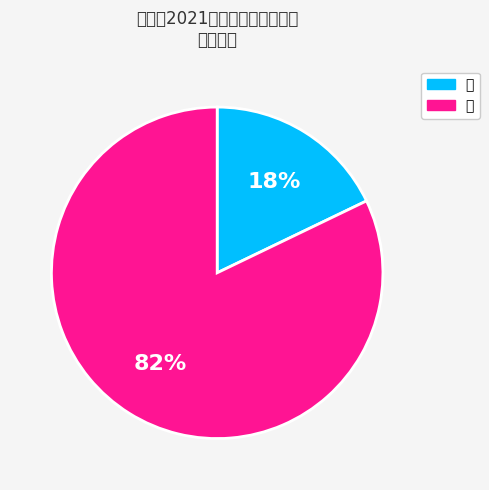

Does 男 represent more than half of the total?

No